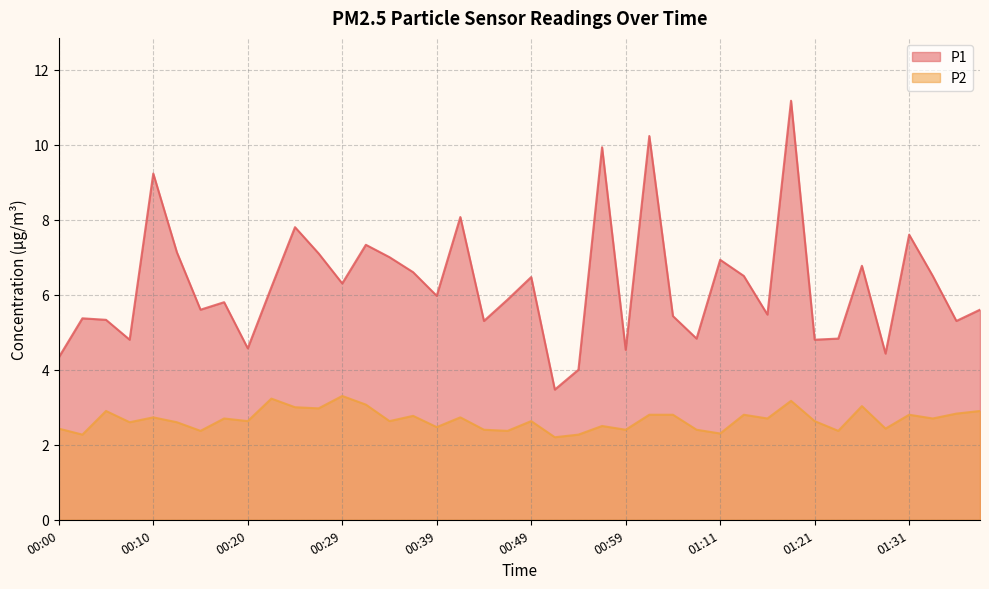

How many interior local valleys does the P1 series have?

13